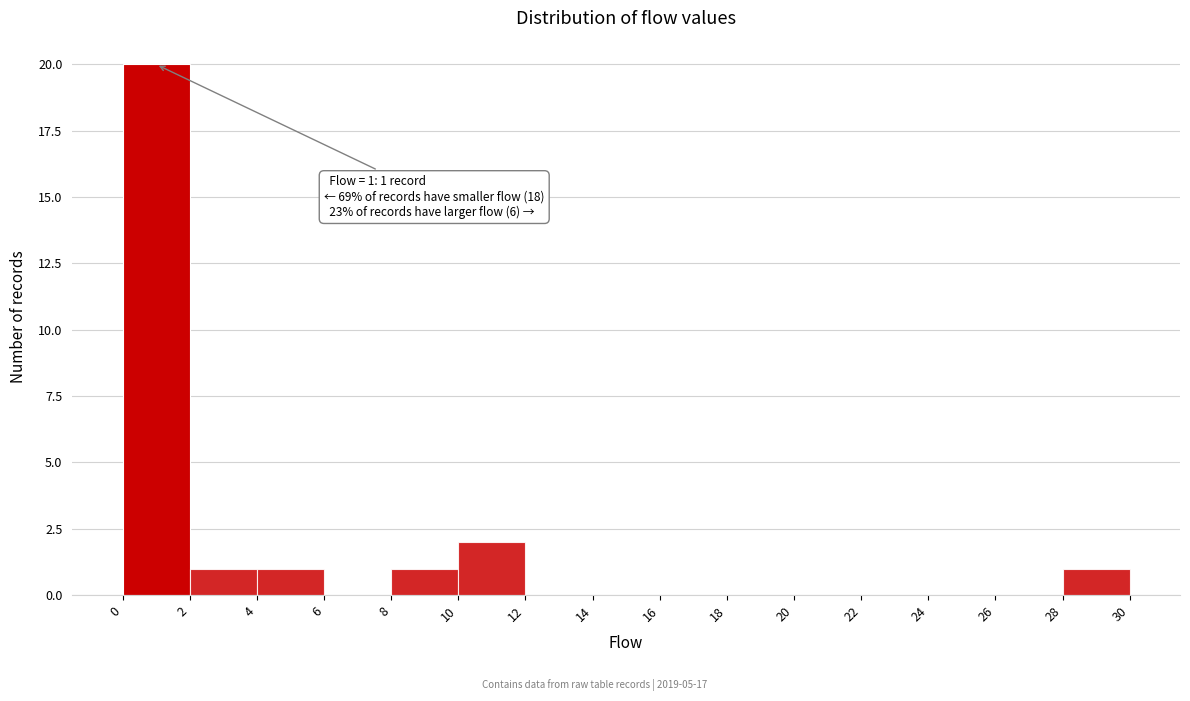

Which range on the x-axis has the tallest bar?

0 to 2